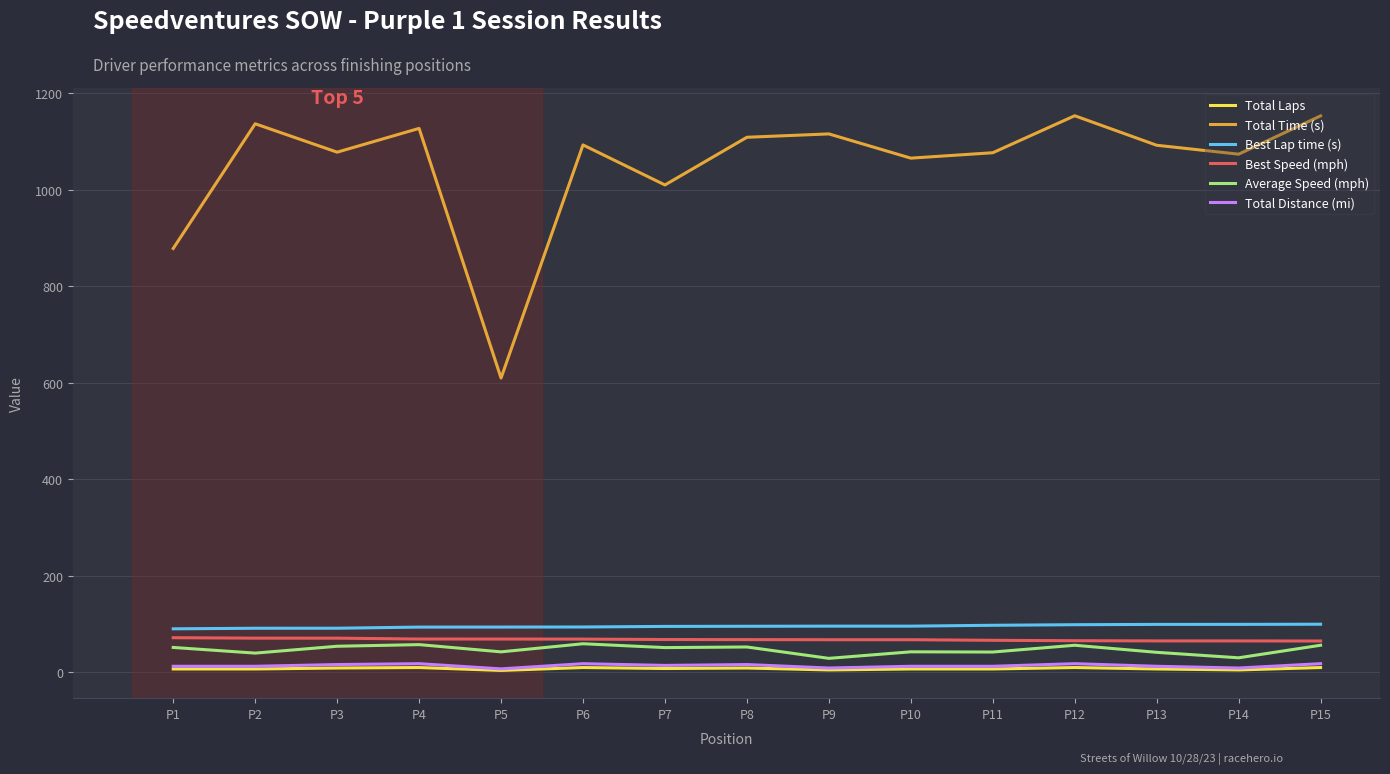

Is this an area chart (filled region under the line)?

No